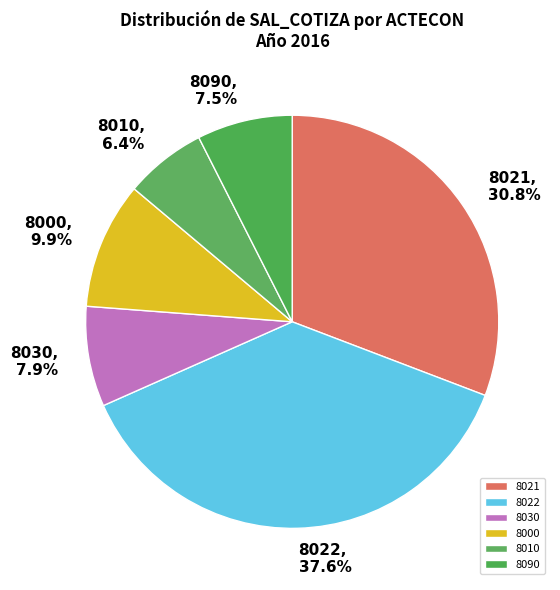

Which category has the smallest portion of the pie?

8010